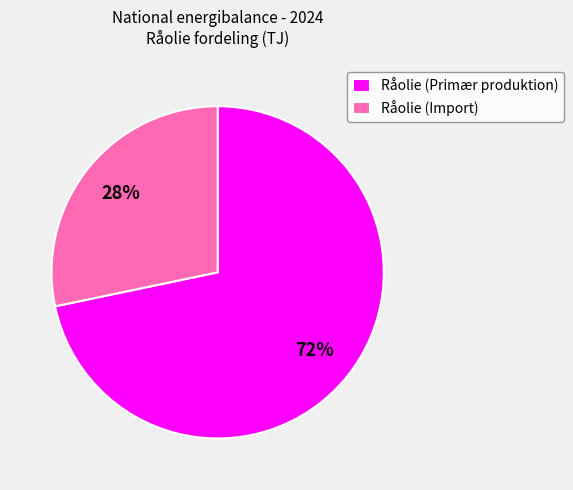

To the nearest percent, what percentage of the pie is Råolie (Primær produktion)?

72%